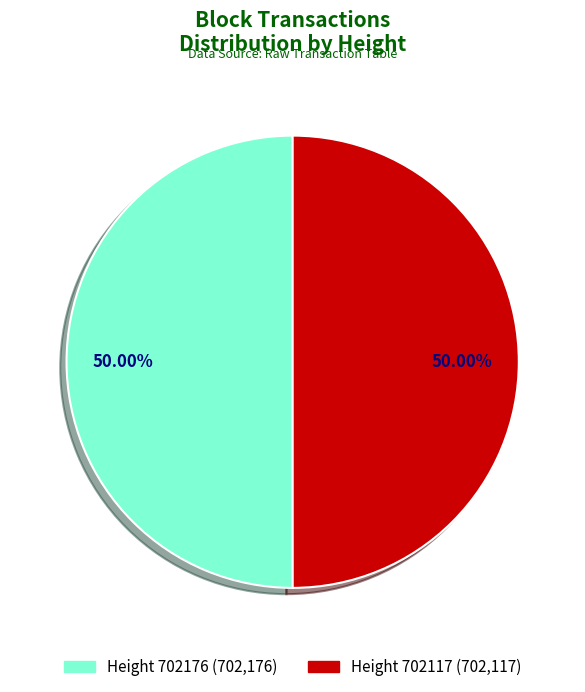

How many segments does this pie chart have?

2